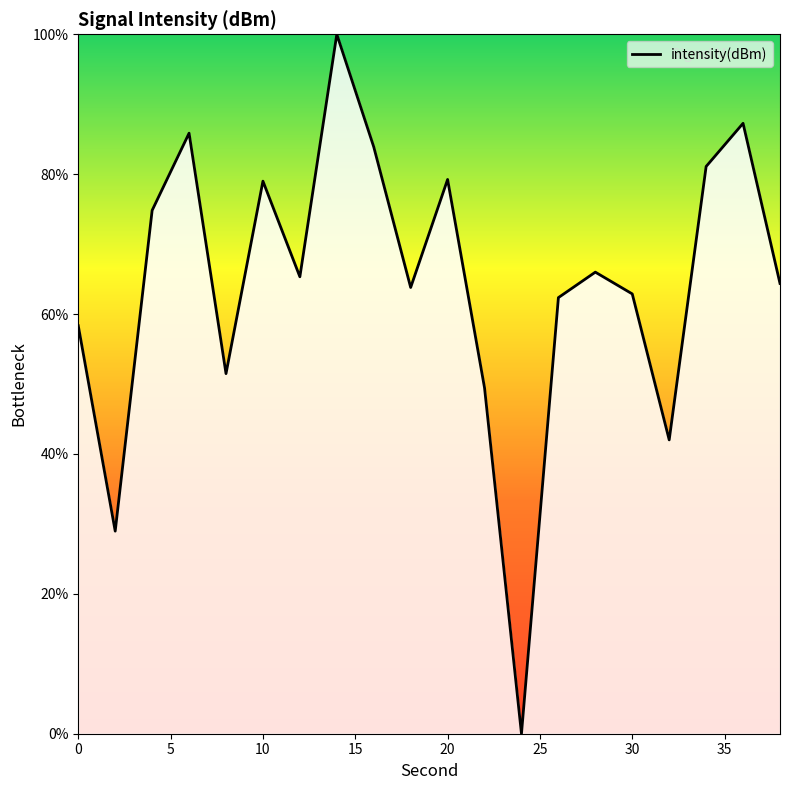

True or false: there are more than 2 points higher than both neighbors.

True